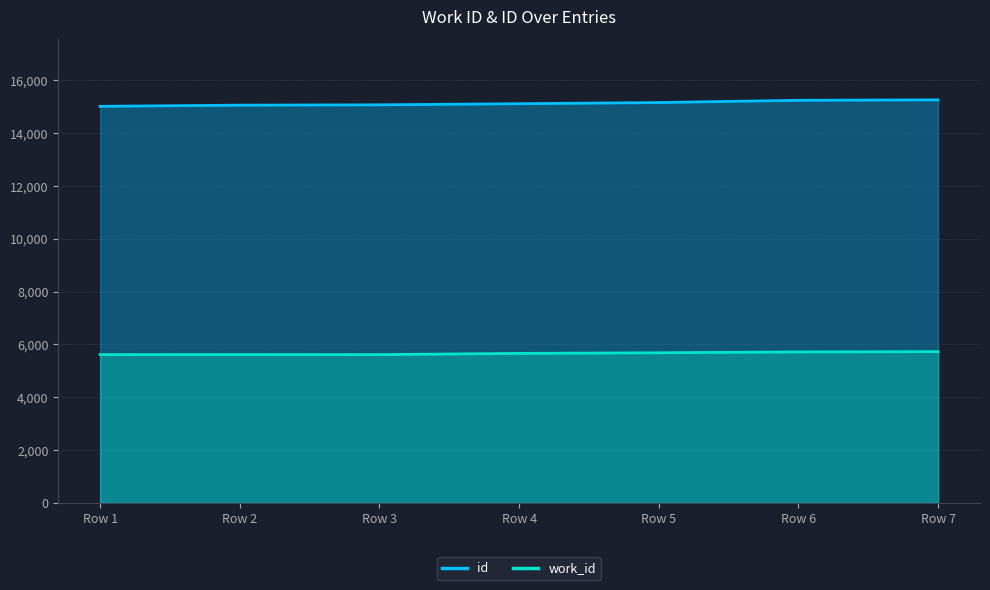

Rank the categories by id value from lowest to highest.

Row 1, Row 2, Row 3, Row 4, Row 5, Row 6, Row 7